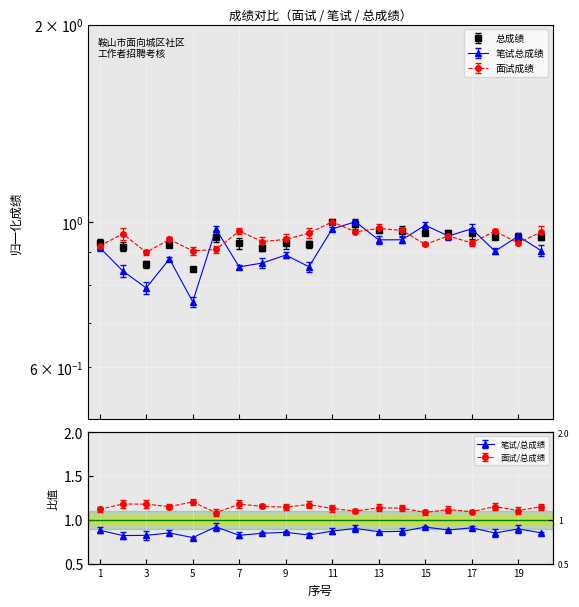

Between 5 and 17, which series saw the biggest shift?

笔试总成绩